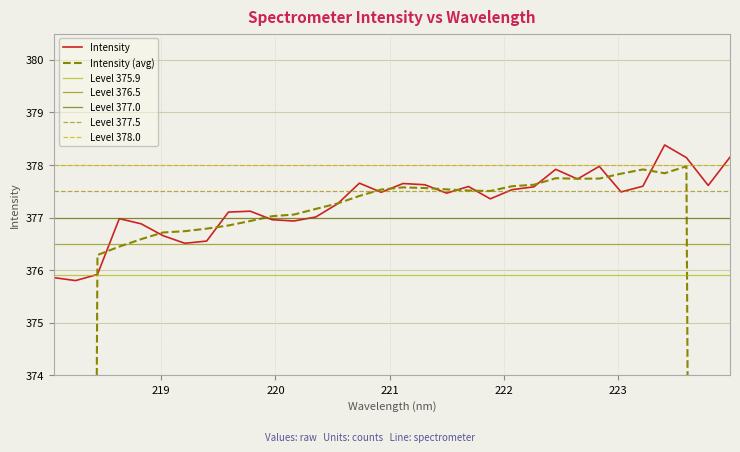

Count the number of categories in the chart.

32